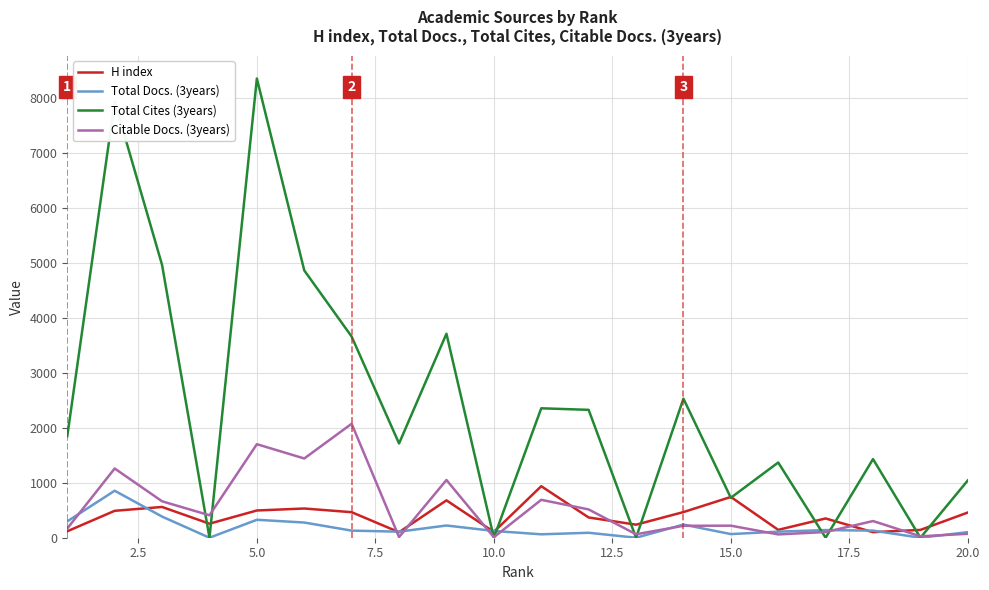

Which series has the largest total across all categories?

Total Cites (3years)